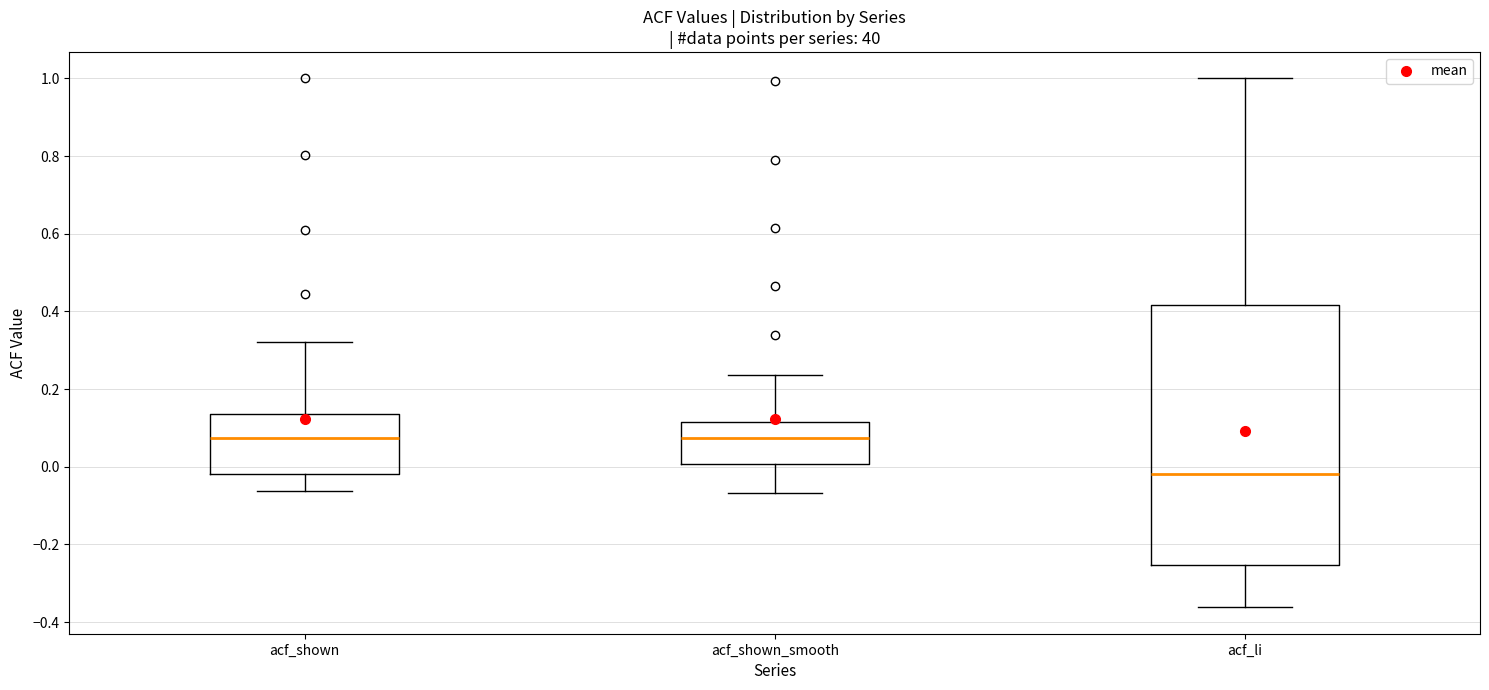

Reading left to right, read every box against the y-axis: the position of its median line, the range the box covers, and the ends of its whiskers. The values are not printed on the chart, so give them approximately, as read against the axis.

acf_shown: median 0.08, box -0.02 to 0.14, whiskers -0.06 to 0.32
acf_shown_smooth: median 0.08, box 0.00 to 0.12, whiskers -0.06 to 0.24
acf_li: median -0.02, box -0.26 to 0.42, whiskers -0.36 to 1.00